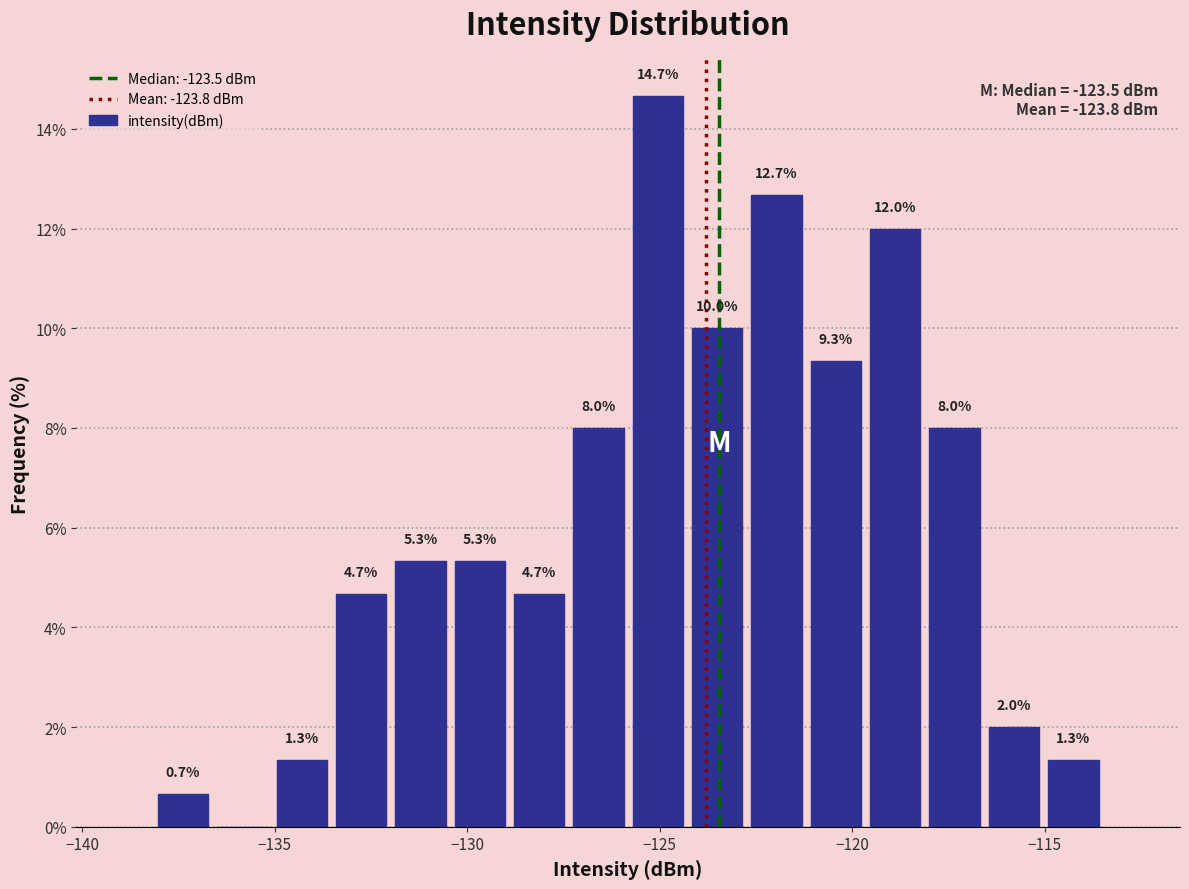

Around what value on the x-axis is the tallest bar? Give the approximate position of its centre, as read against the axis.

-125.0